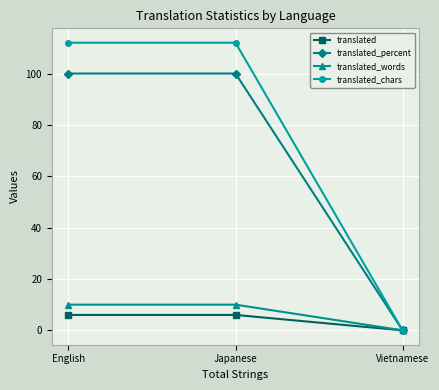

What is the sum of all translated_percent values?

200